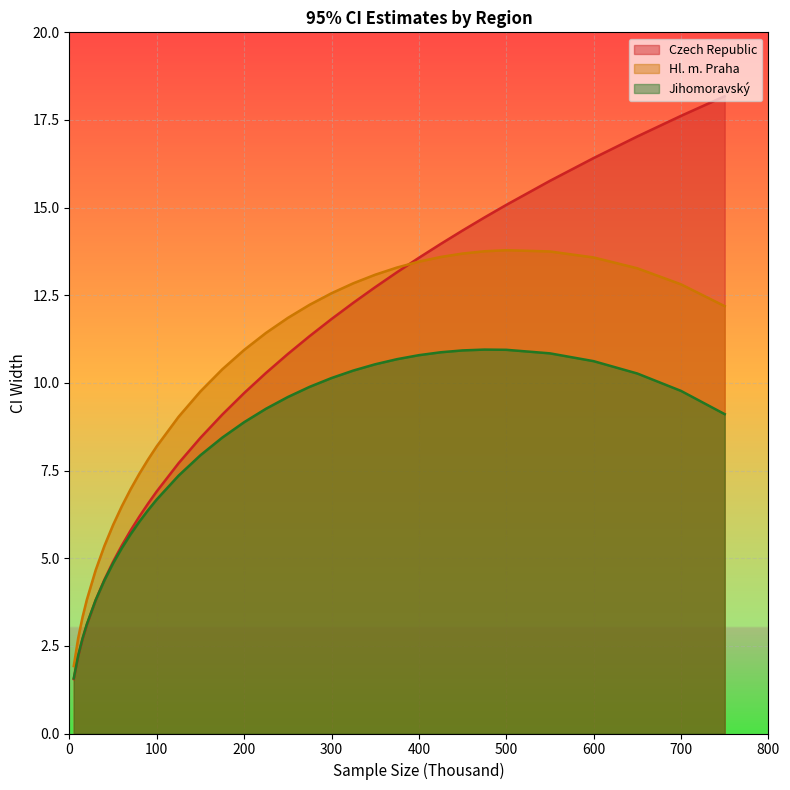

What is the sum of the Czech Republic values at 275 and 150?

19.8